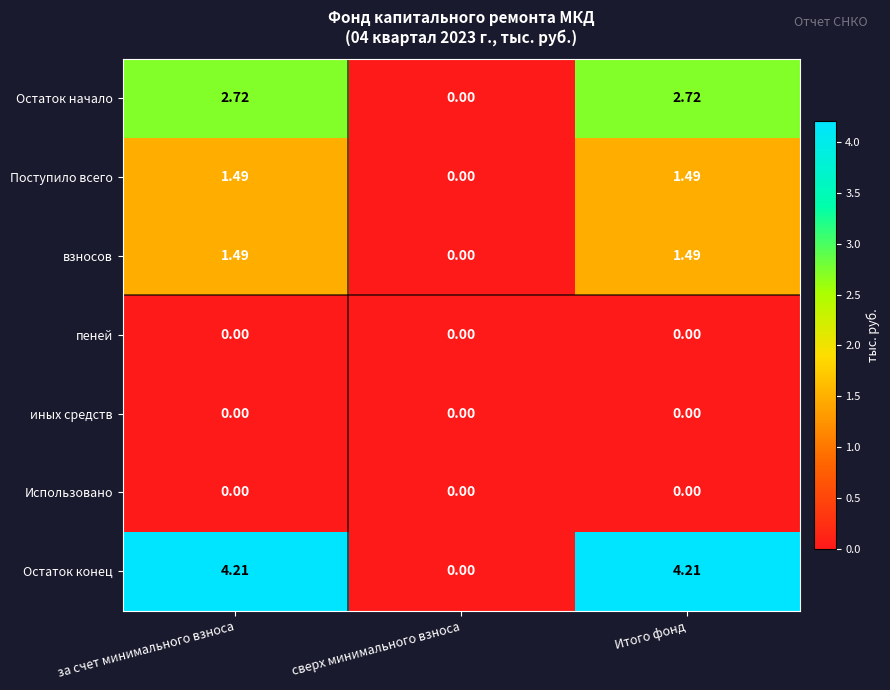

What is the difference between the highest and lowest values at Итого фонд?

4.2